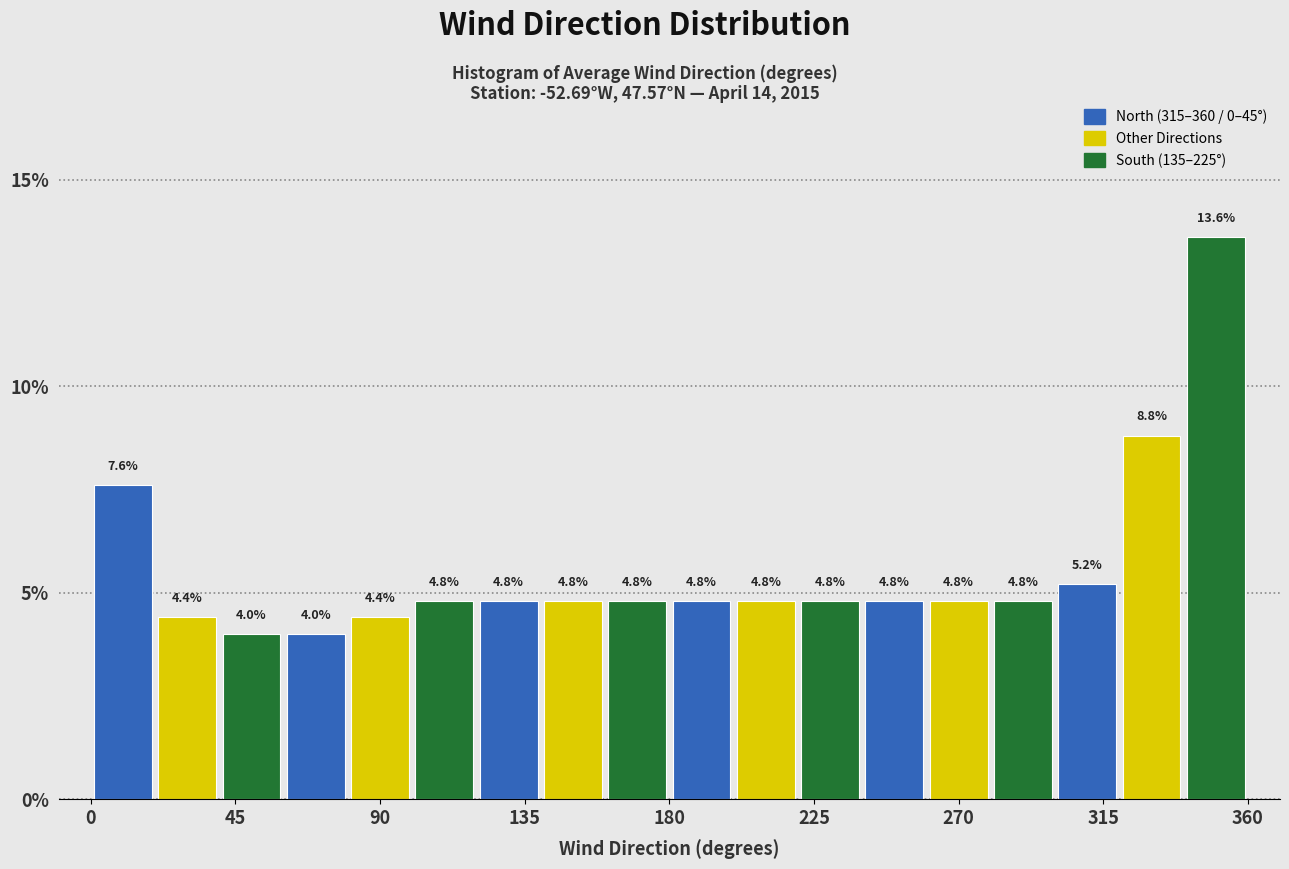

Over which range of the x-axis is the bar tallest?

340 to 360